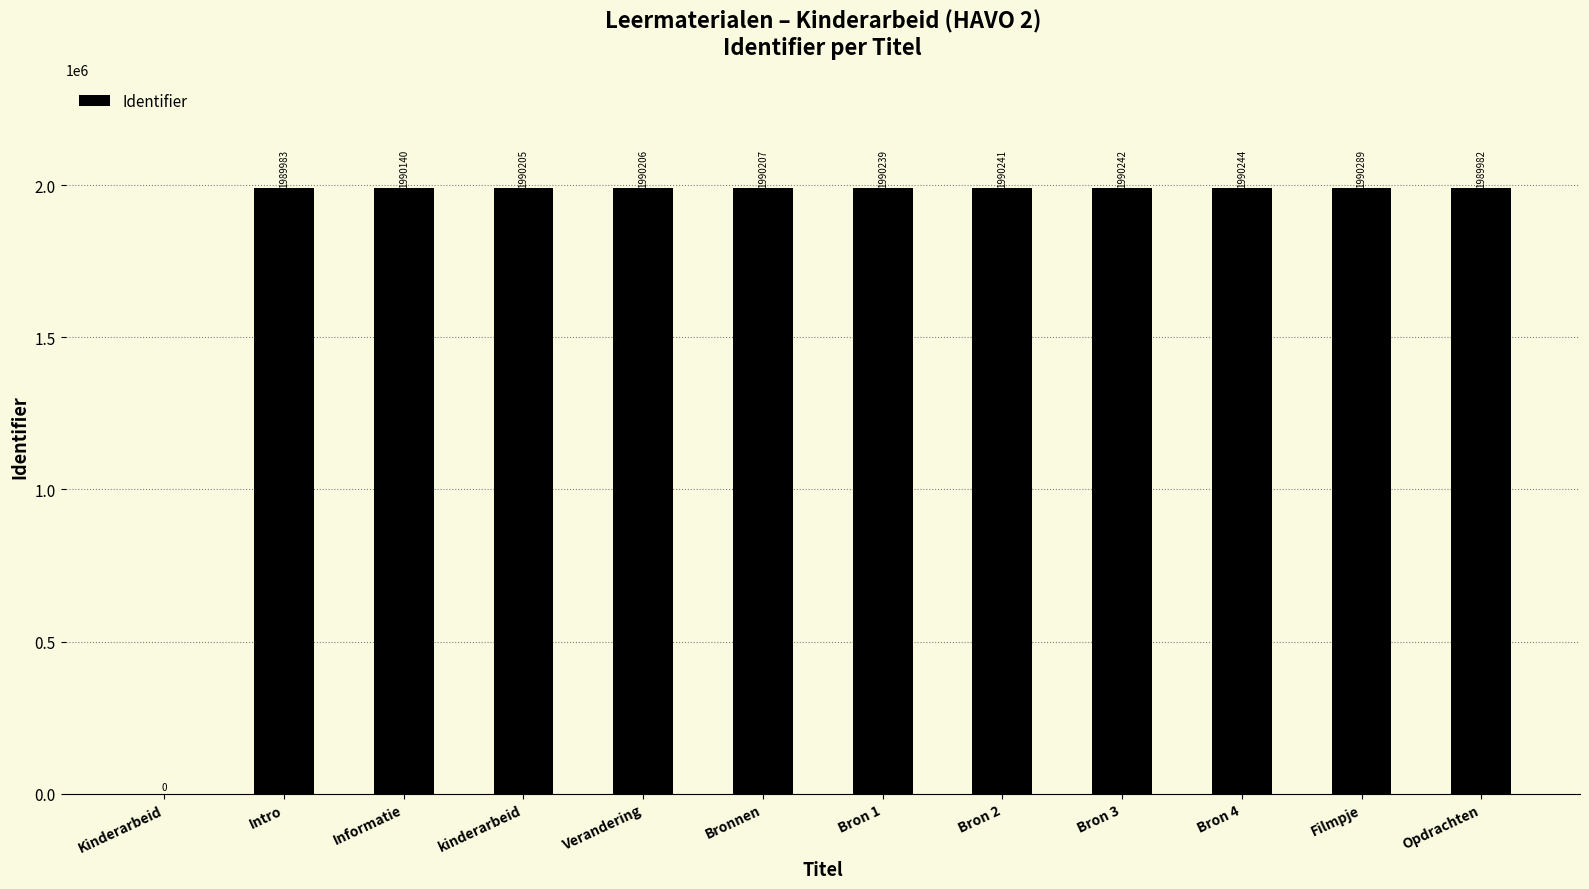

What is the sum of the values at Bron 3 and Bron 2?

3980483